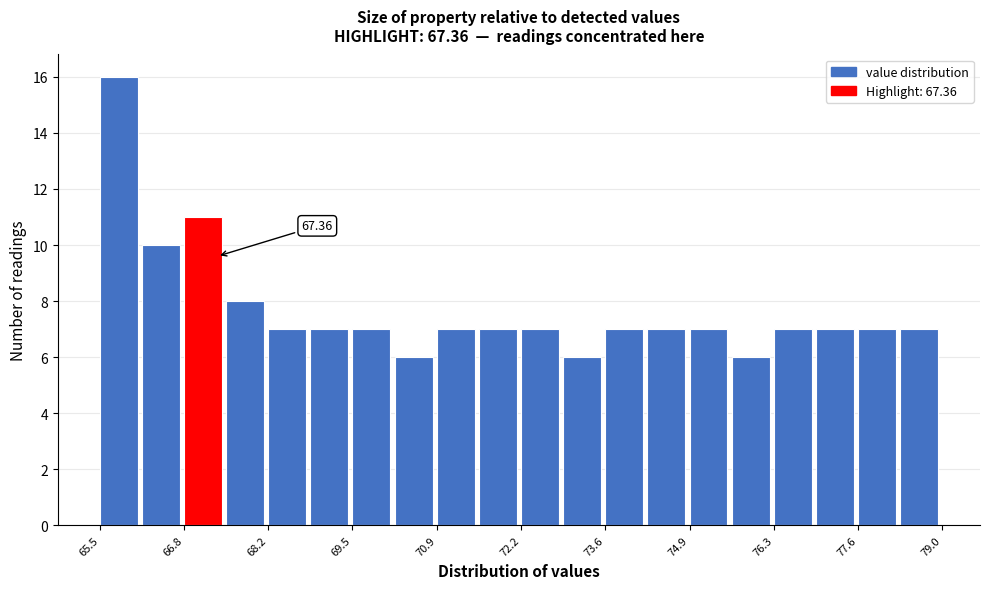

Around what value on the x-axis is the tallest bar? Give the approximate position of its centre, as read against the axis.

65.8